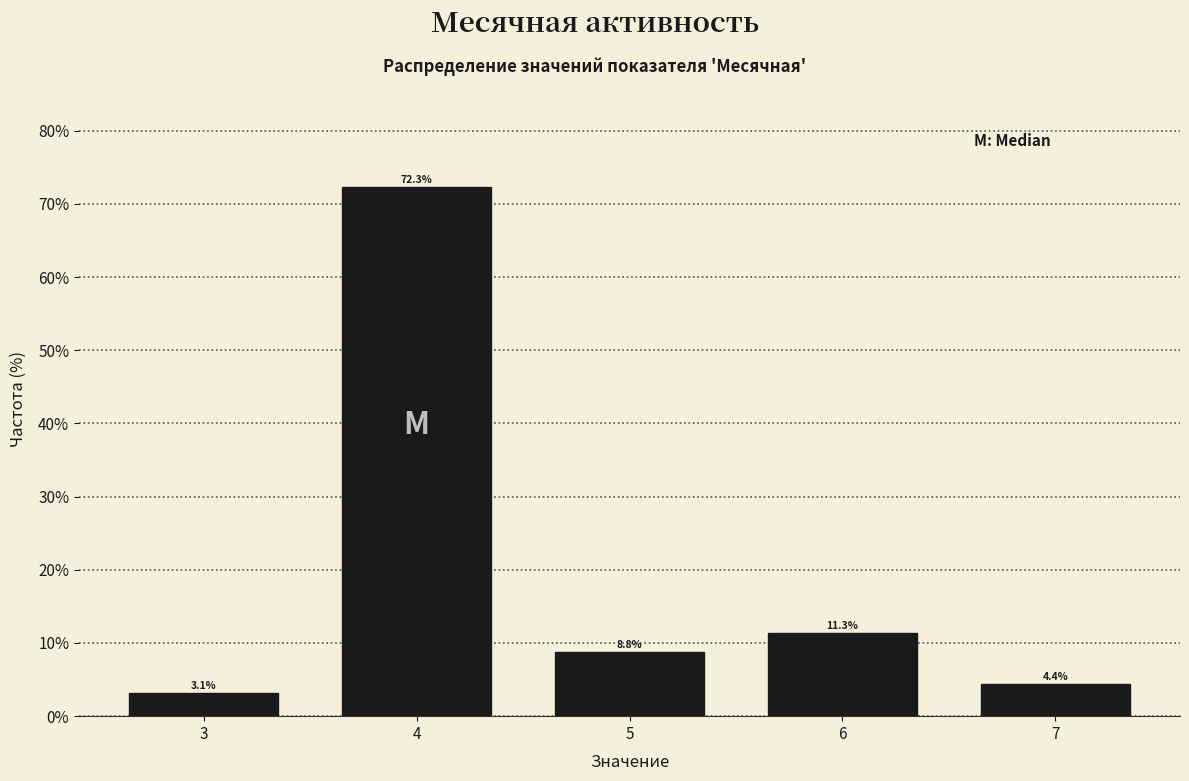

Reading left to right, list all the values displayed in this chart.

3.1	72.3	8.8	11.3	4.4